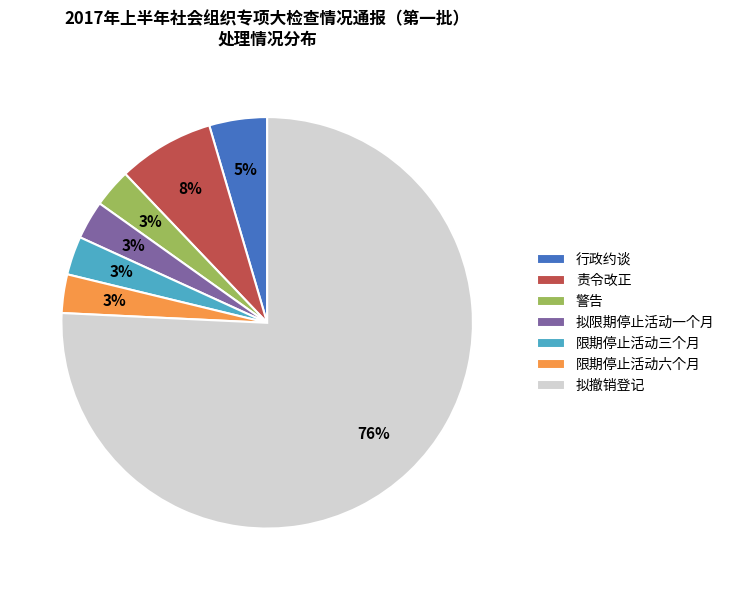

What percentage is the 拟限期停止活动一个月 slice, to the nearest percent?

3%